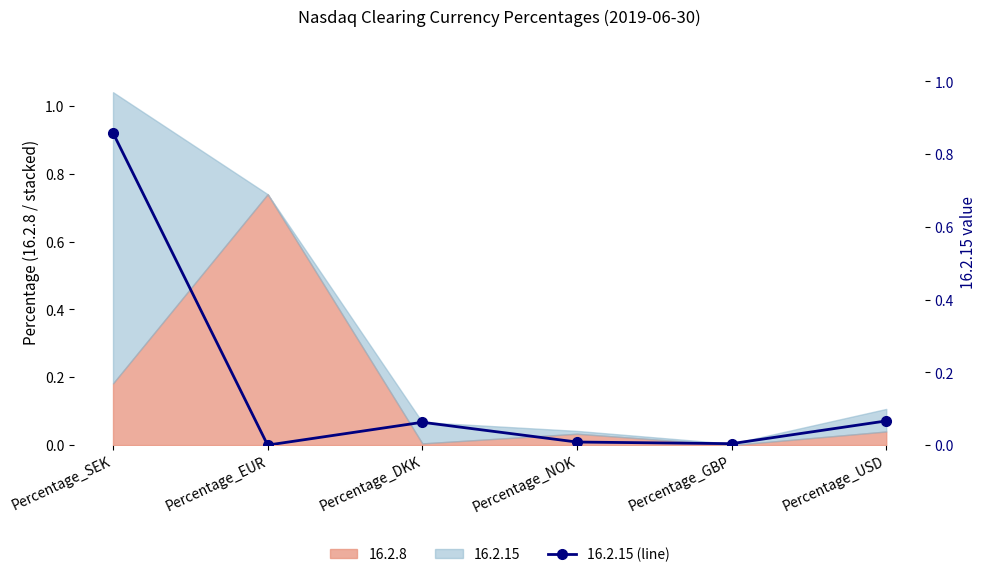

What is the greatest value displayed?

0.9